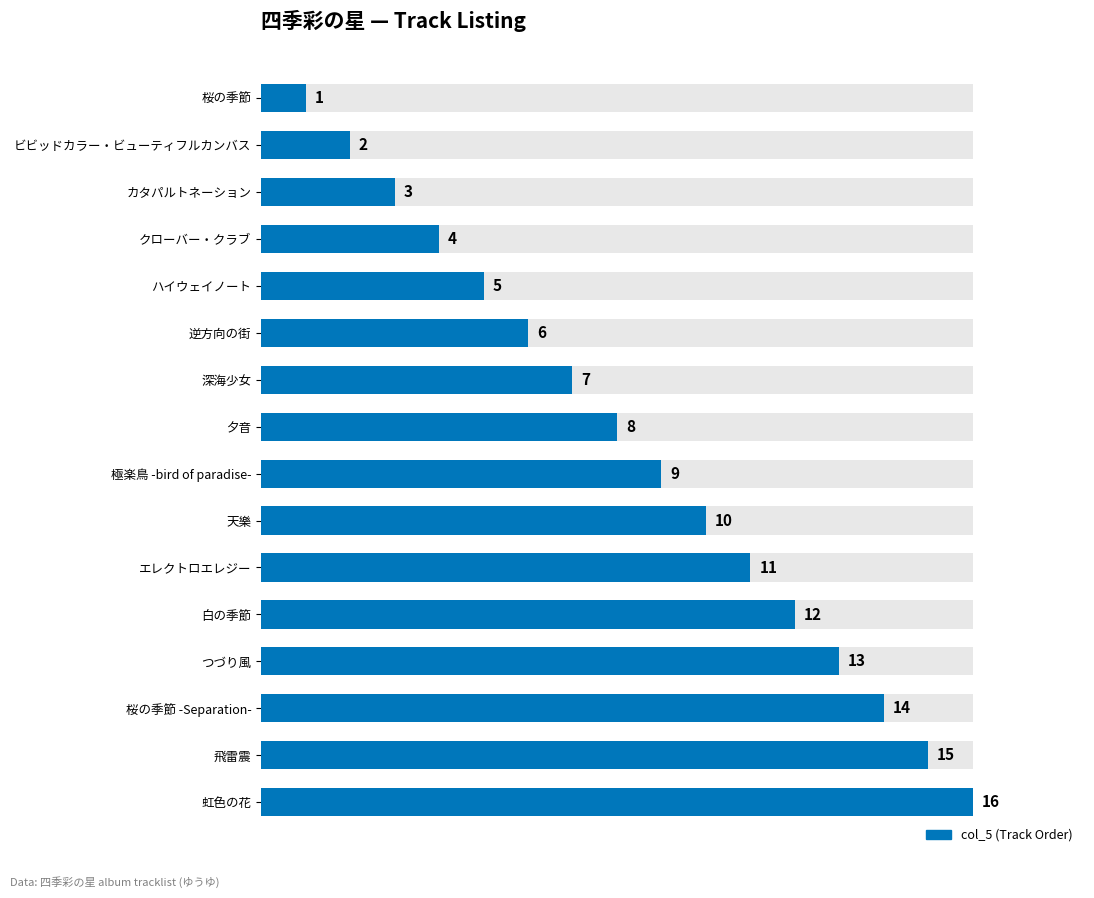

Between 虹色の花 and 深海少女, which is larger?

虹色の花